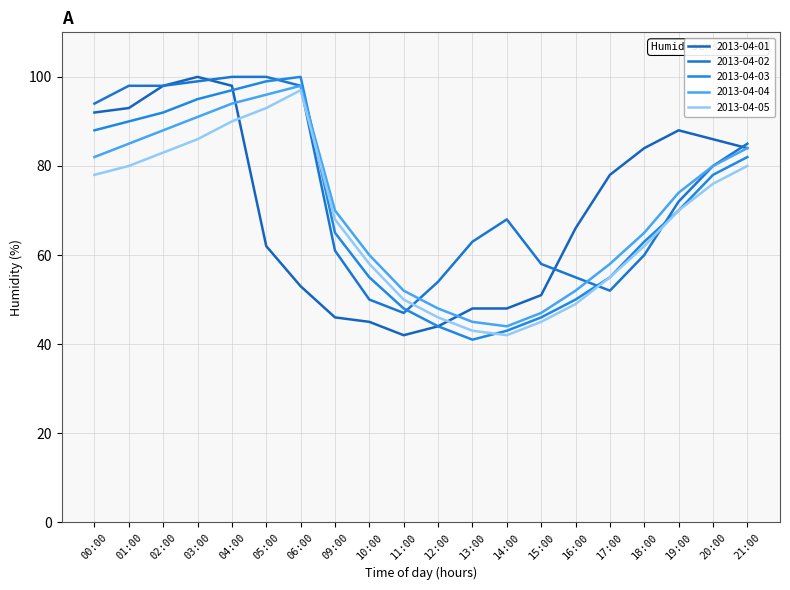

Between 05:00 and 02:00, which is larger?

02:00